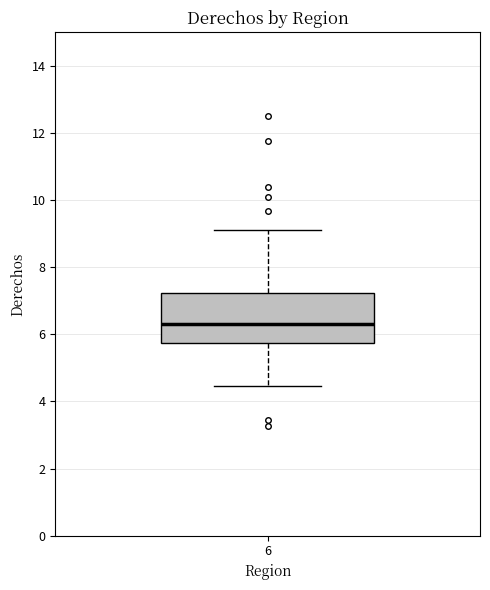

Where does the upper whisker of the box at x = 6 end on the y-axis? The values are not printed on the chart, so give them approximately, as read against the axis.

9.2